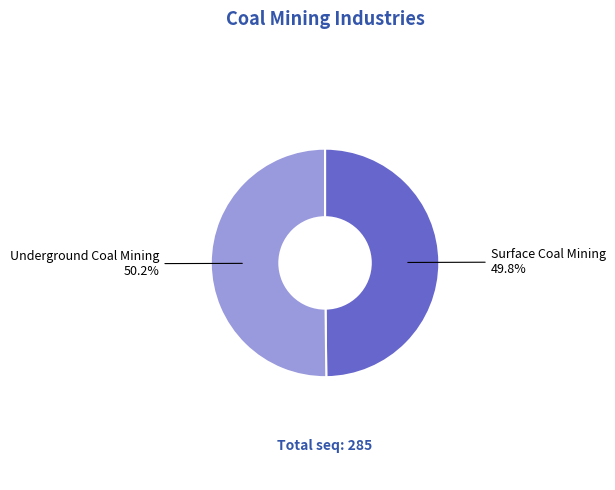

Is there any slice that represents more than half of the pie?

Yes